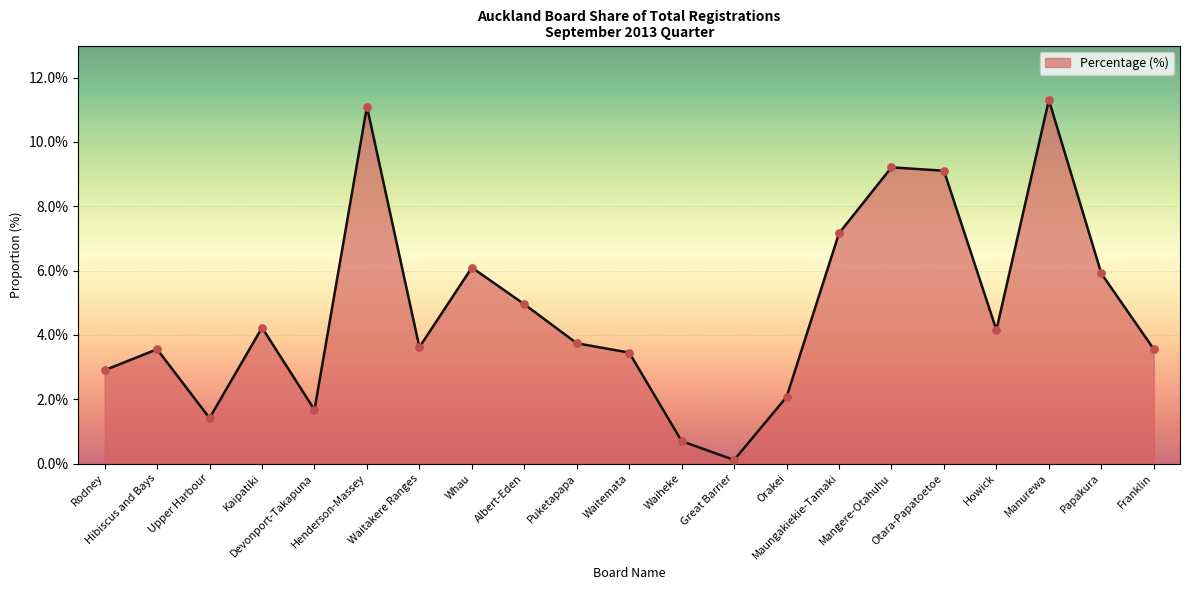

Between Kaipatiki and Franklin, which is larger?

Kaipatiki